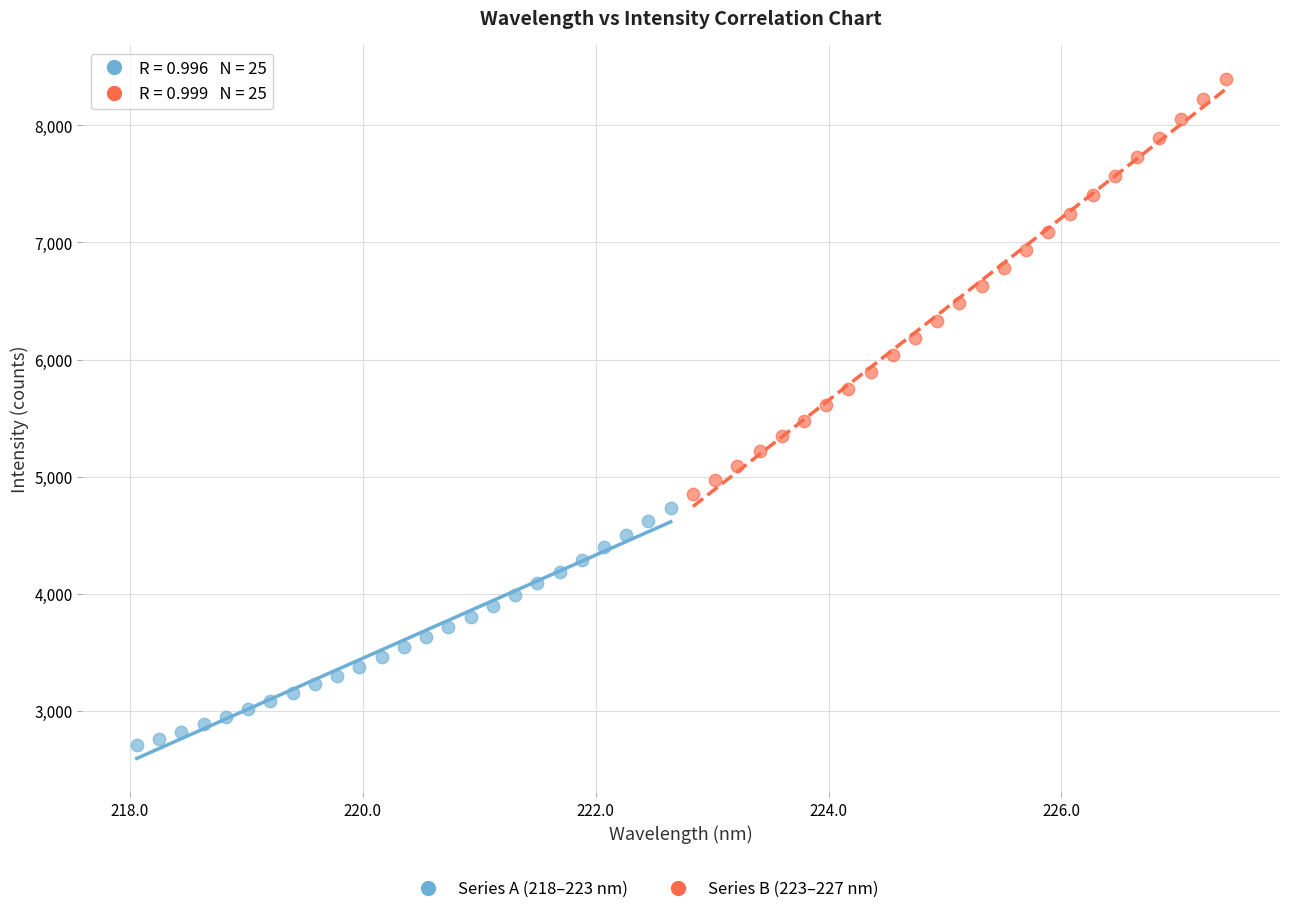

Which series contains the lowest Y value?

Series A (218–223 nm)